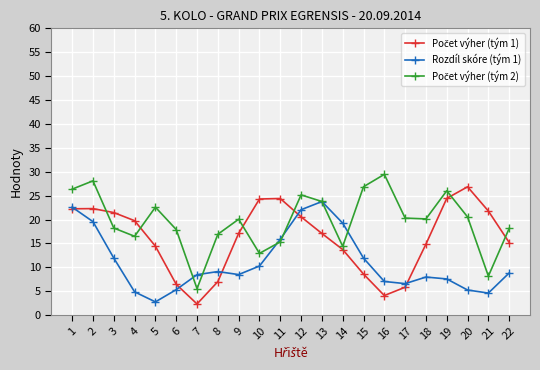

True or false: Rozdíl skóre (tým 1) has more than 1 points higher than both neighbors.

True